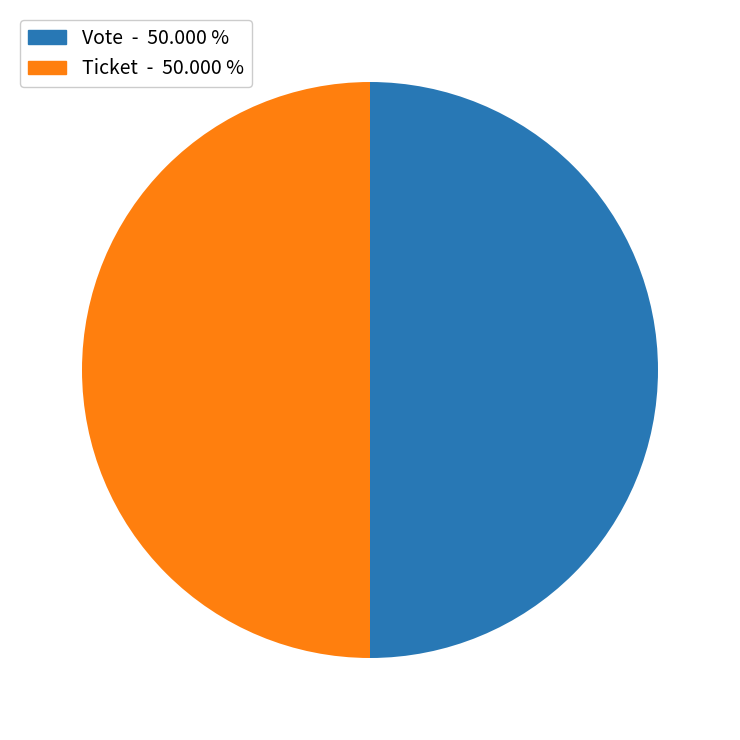

Count the number of slices in the pie.

2